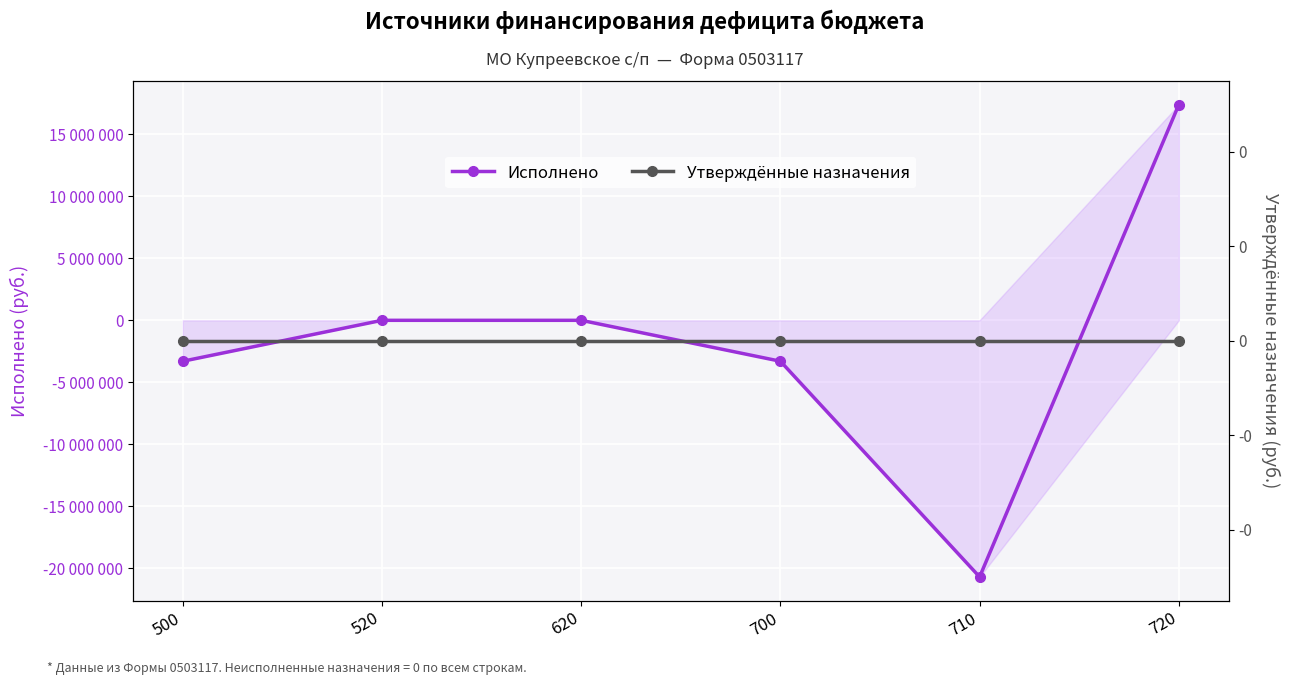

How many intersections are there between Утверждённые назначения and Исполнено?

1